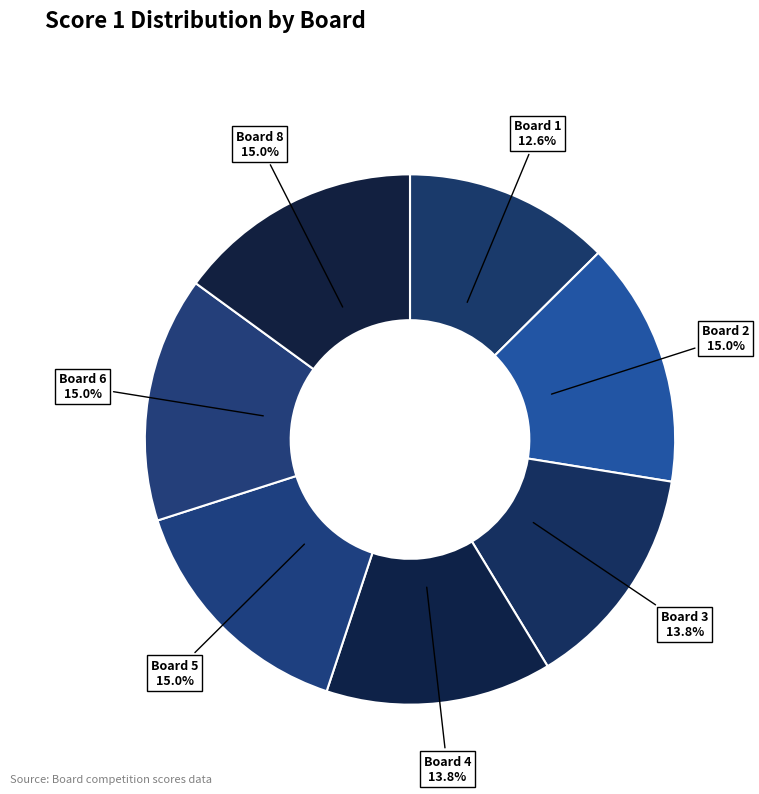

Count the number of slices in the pie.

7